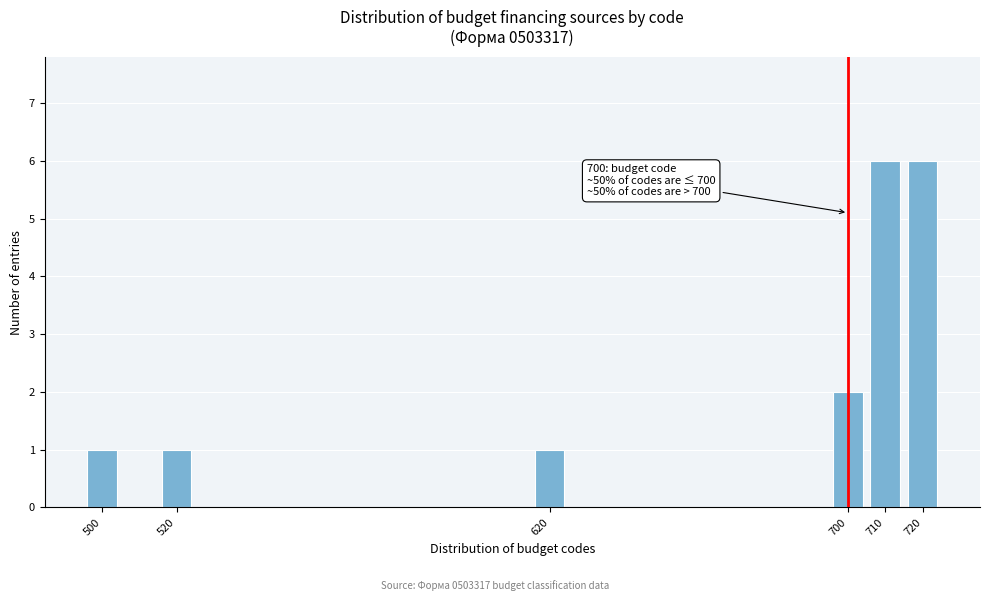

Reading left to right, list all the values displayed in this chart.

500=1	520=1	620=1	700=2	710=6	720=6